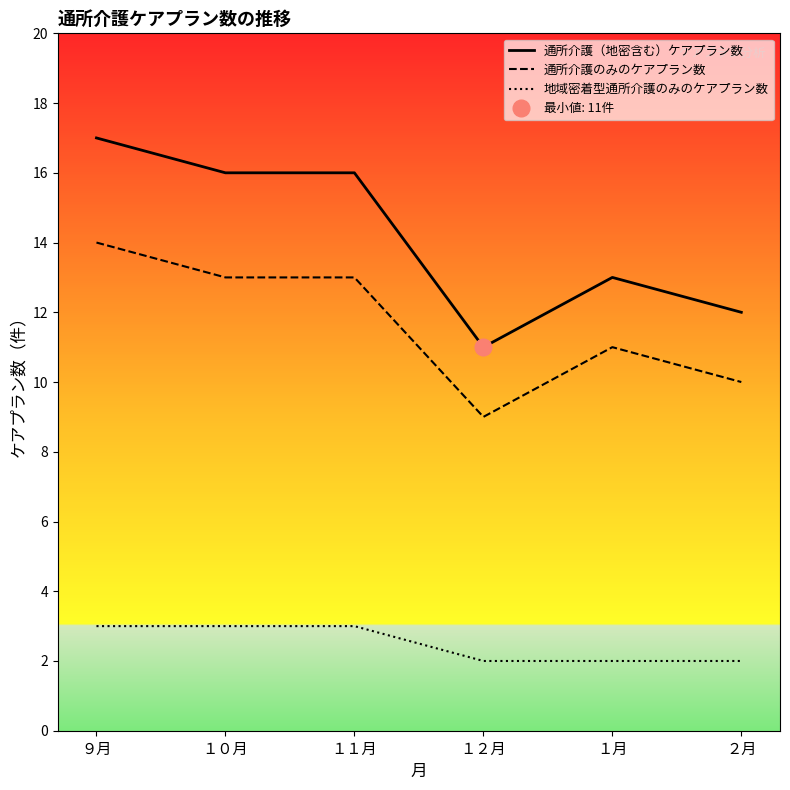

In 通所介護（地密含む）ケアプラン数, how many points are higher than both neighbors (excluding endpoints)?

1